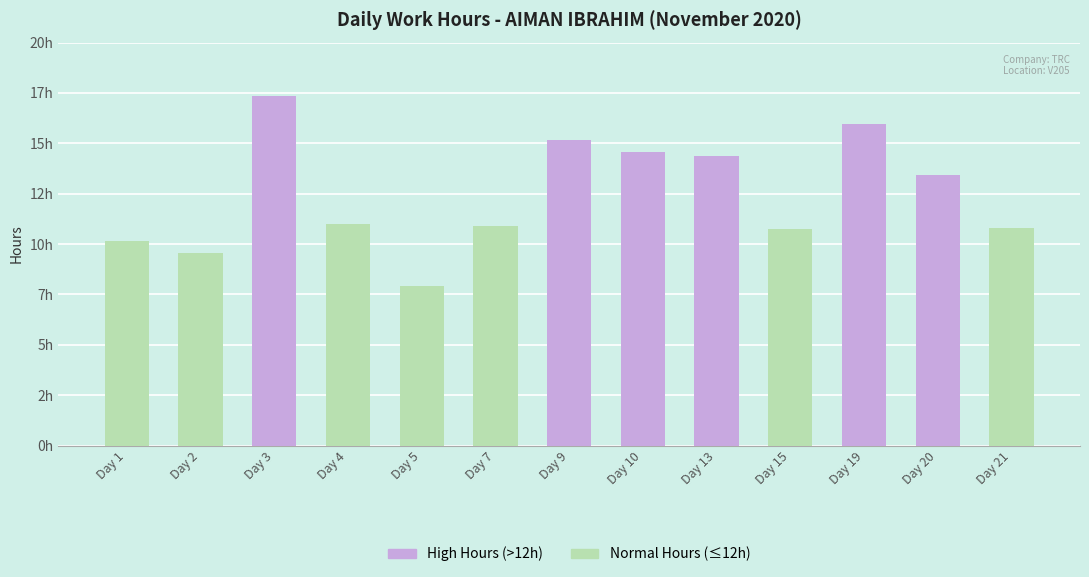

What is the change in value from Day 10 to Day 20?

-1.1